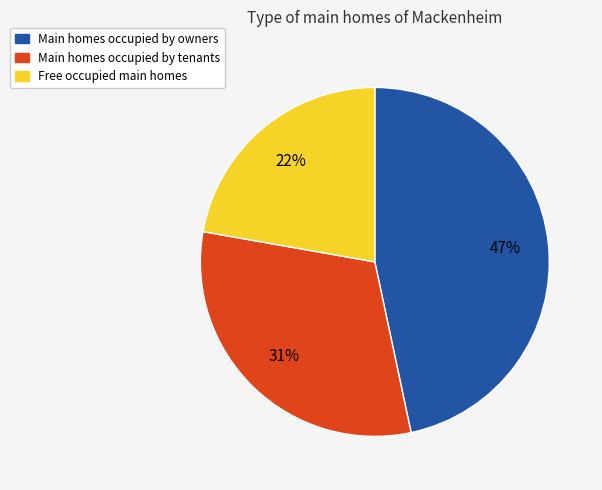

Is there any slice that represents more than half of the pie?

No